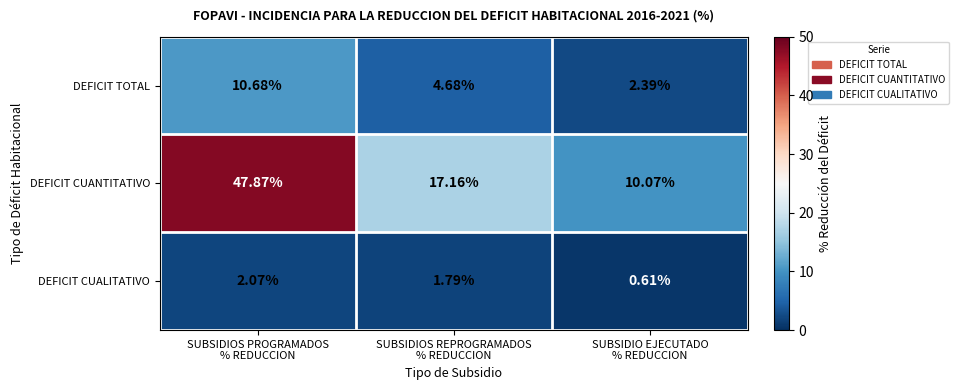

Which series has the largest range (max minus min)?

DEFICIT CUANTITATIVO